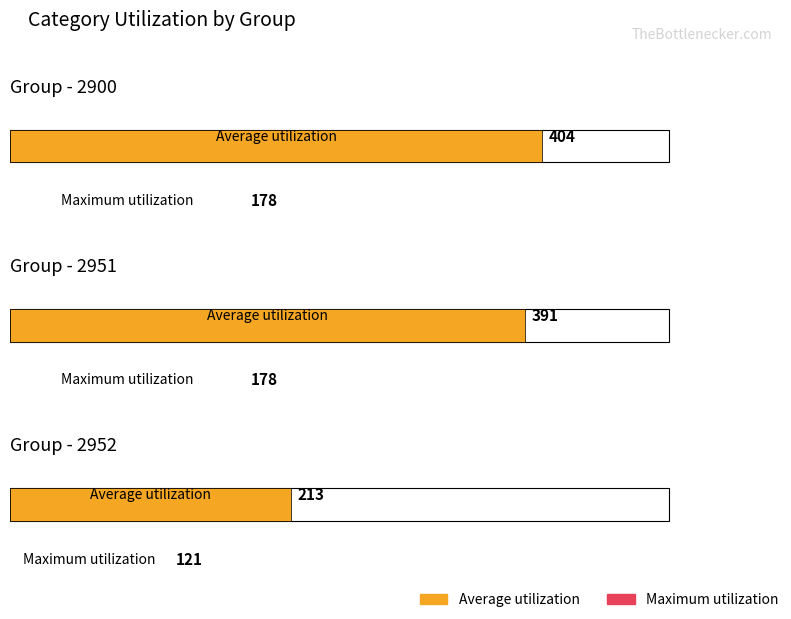

Reading left to right, what are all the values shown in this chart?

Average utilization: 2900=404	2951=391	2952=213
Maximum utilization: 2900=178	2951=178	2952=121